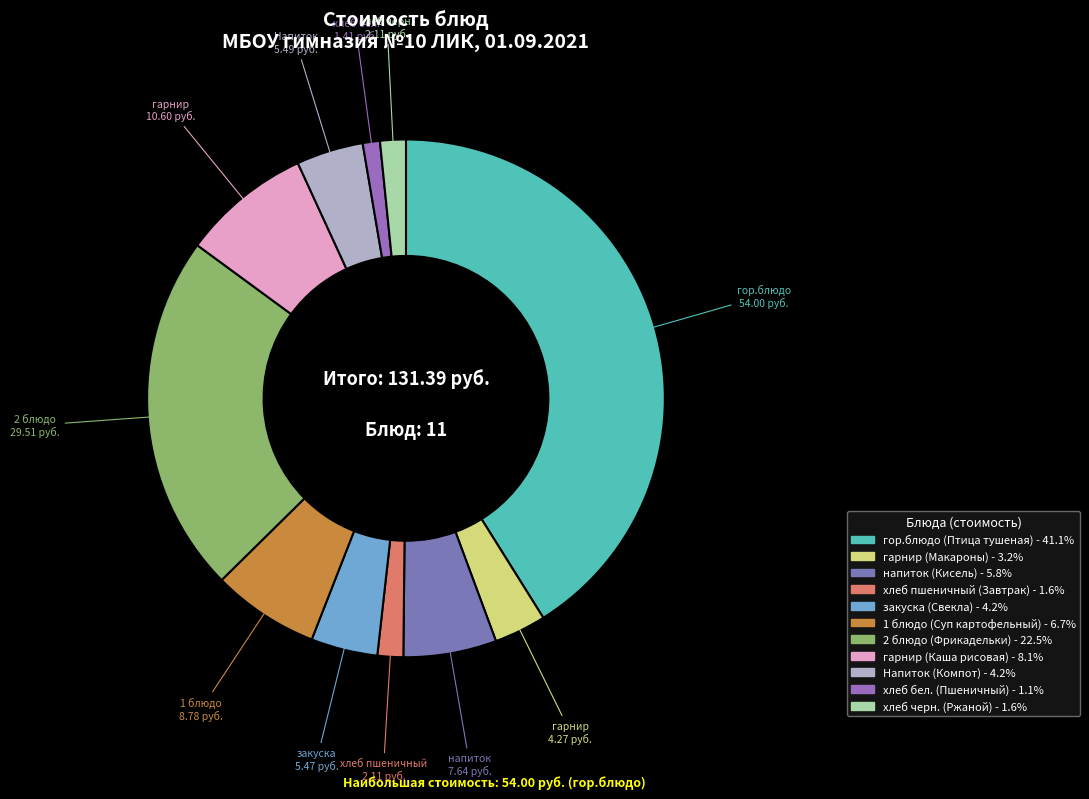

Count the number of slices in the pie.

11